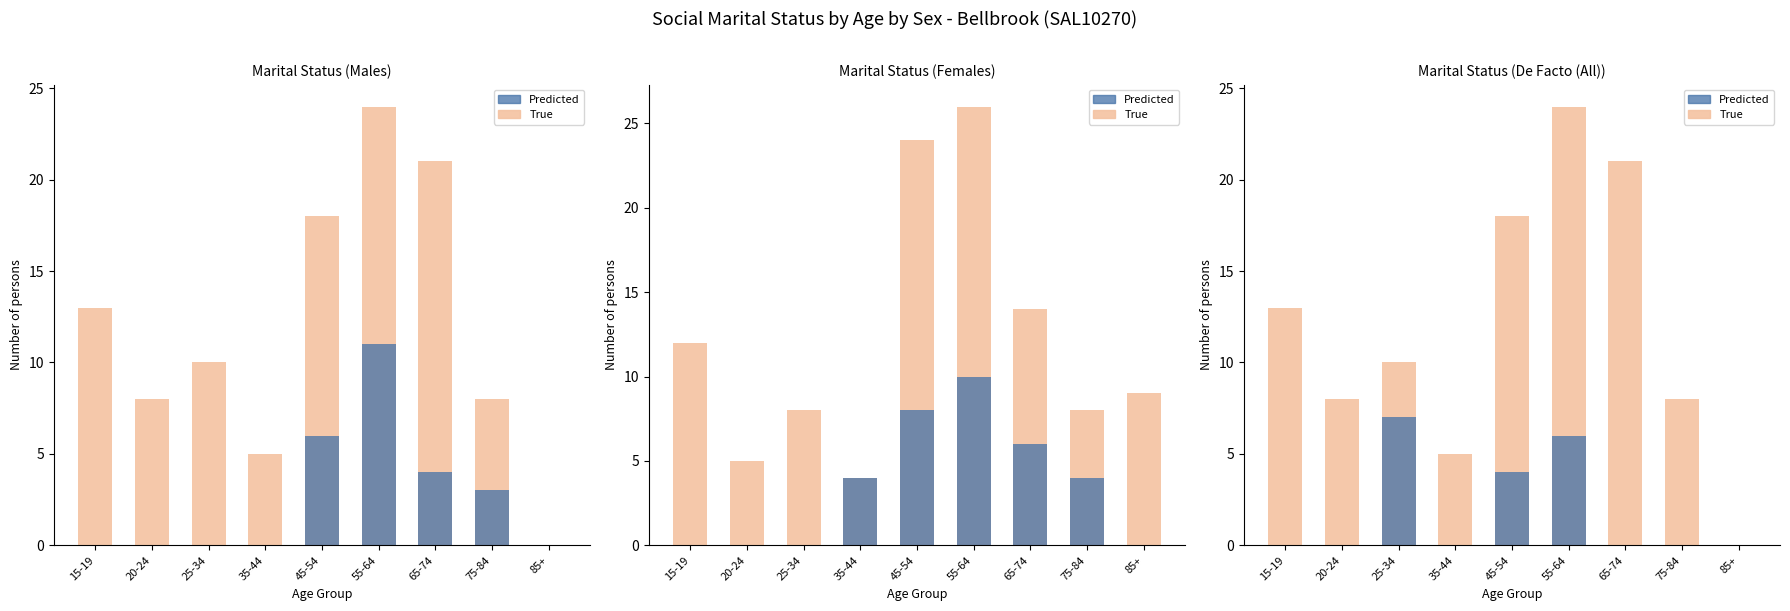

At which category does the chart reach its minimum across all series?

85+